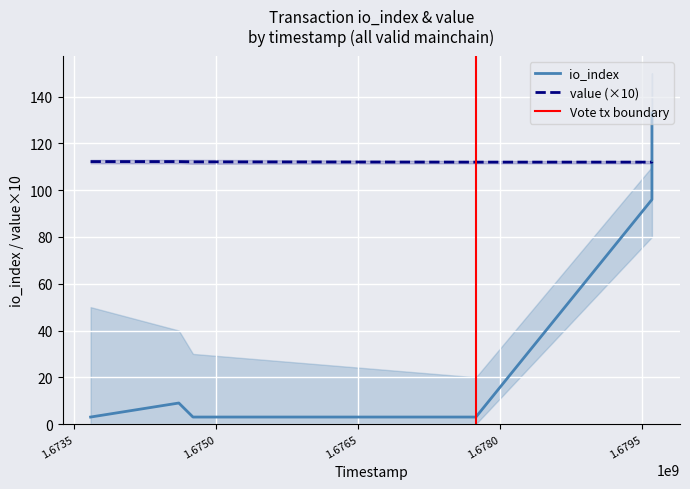

Is it true that value equals 112.0 at 1677744797?

True